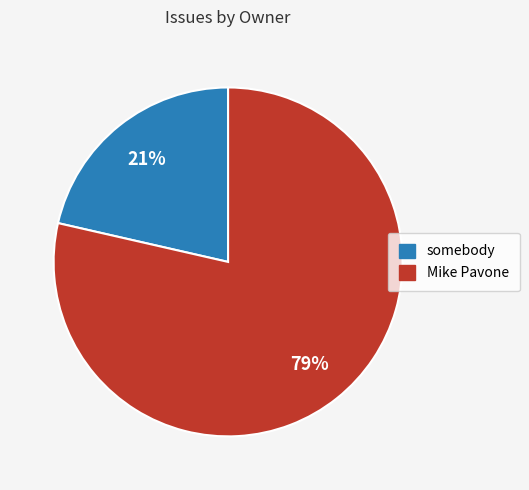

To the nearest percent, what is the combined percentage of somebody and Mike Pavone?

100%